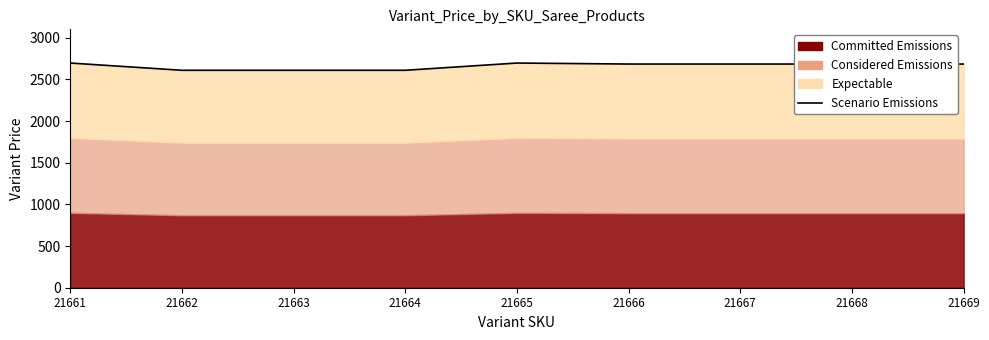

Reading left to right, transcribe all the data shown in this chart.

21661=2697	21662=2610	21663=2610	21664=2610	21665=2697	21666=2685	21667=2685	21668=2685	21669=2685